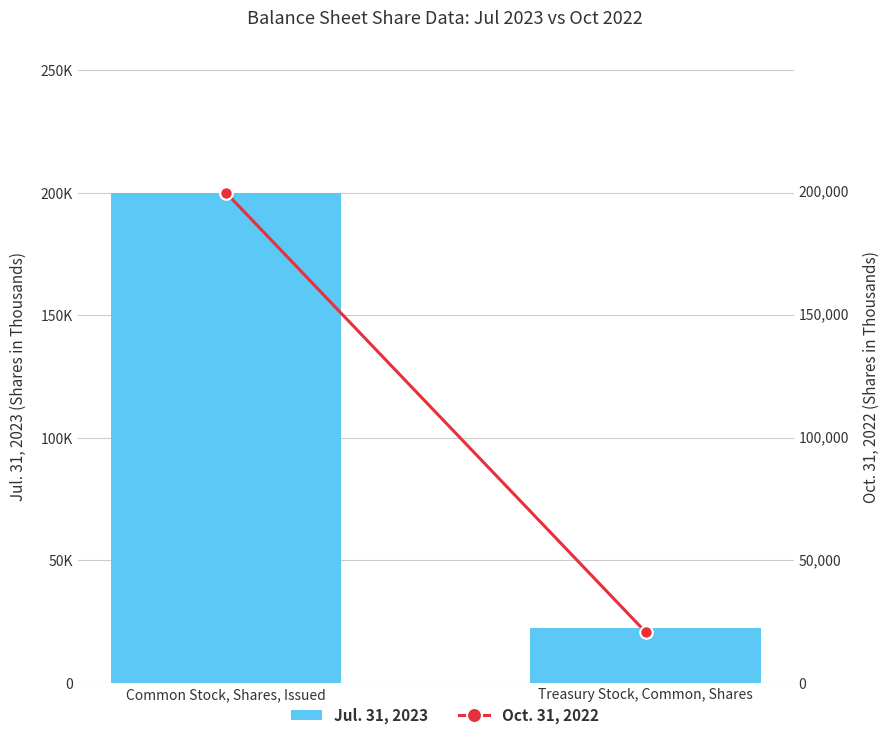

Which label corresponds to the largest value in the chart?

Common Stock, Shares, Issued